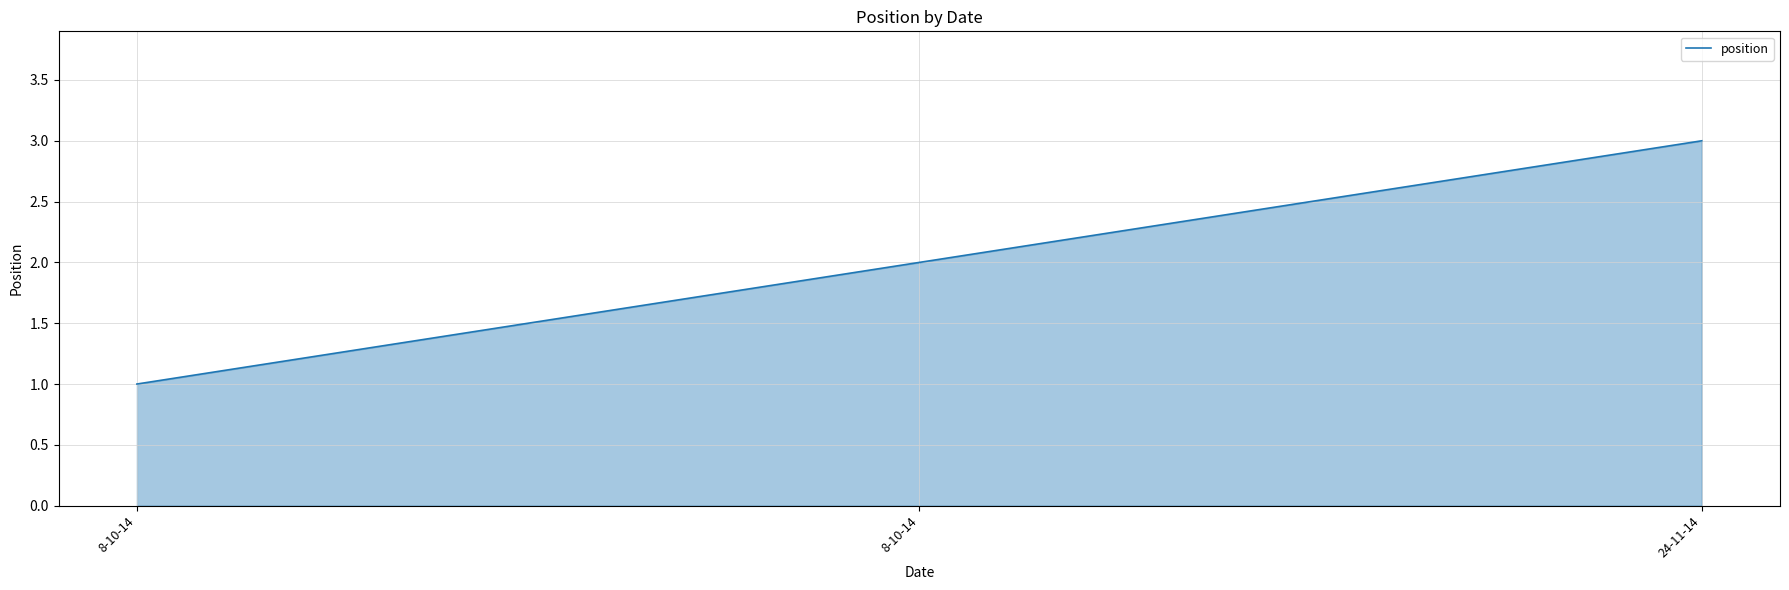

Rank the categories by value from highest to lowest.

24-11-14, 8-10-14, 8-10-14